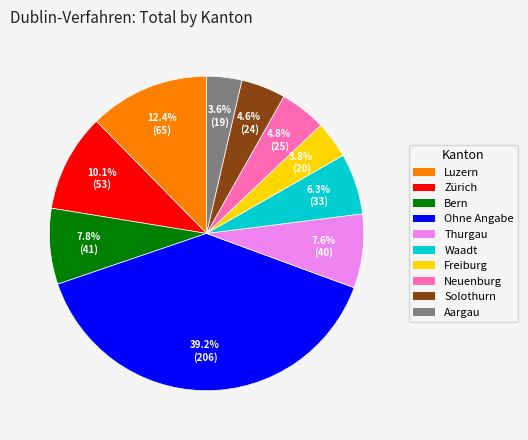

True or false: Thurgau accounts for 1% of the total.

False